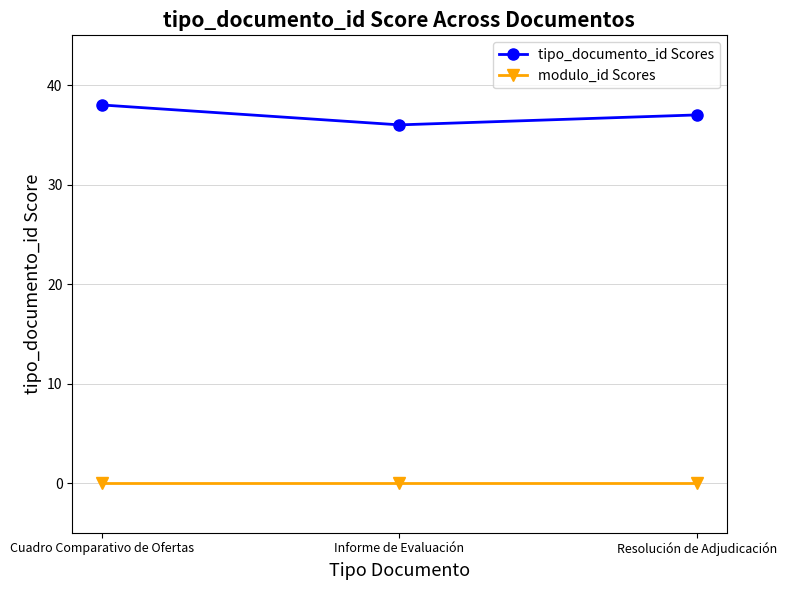

The tipo_documento_id Scores series shows 64 at Informe de Evaluación. True or false?

False